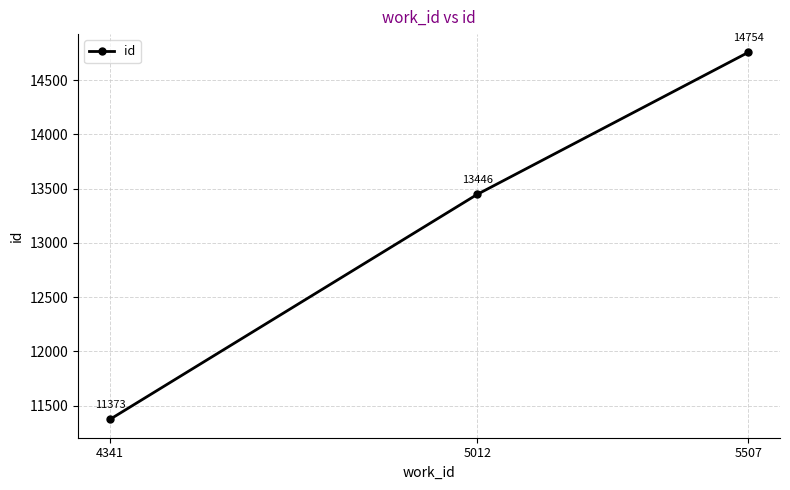

At which label is the value closest to 13063?

5012